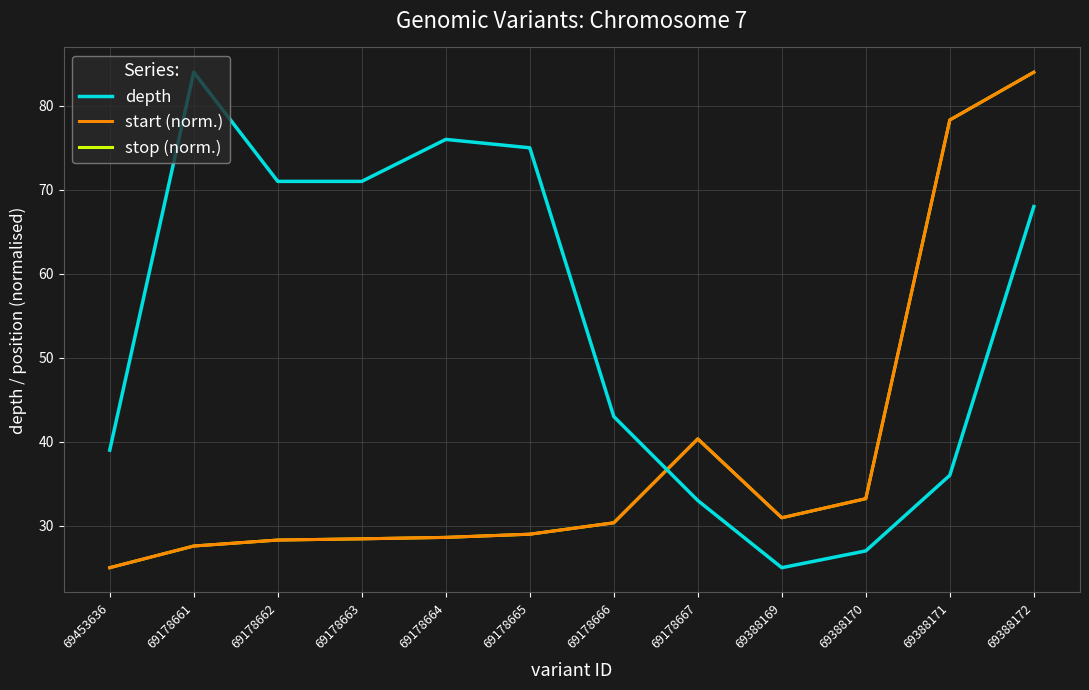

Which series has the largest range (max minus min)?

depth